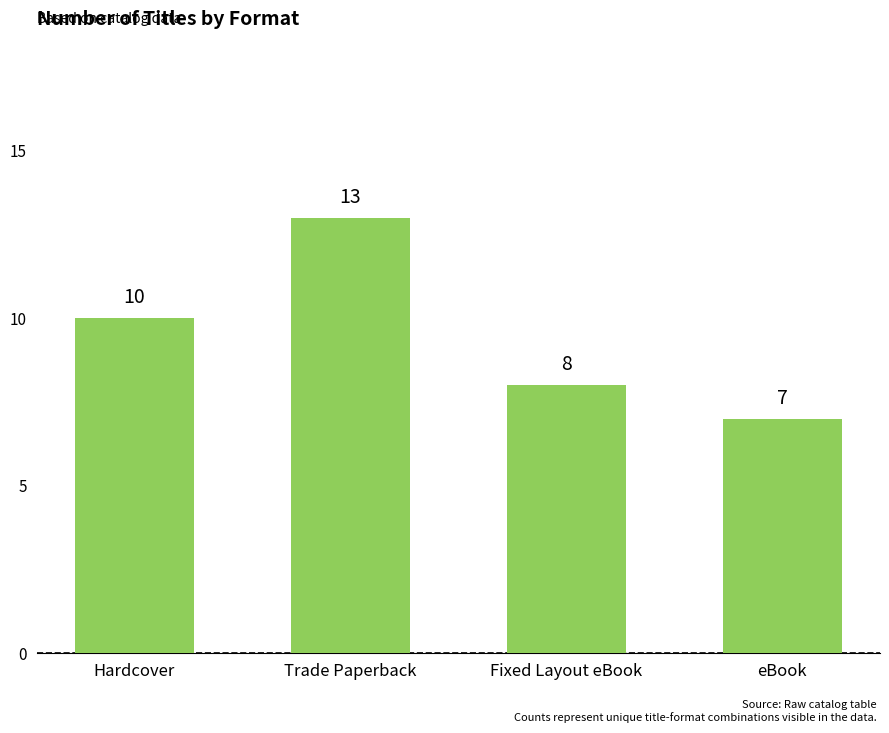

Does the chart contain any negative values?

No